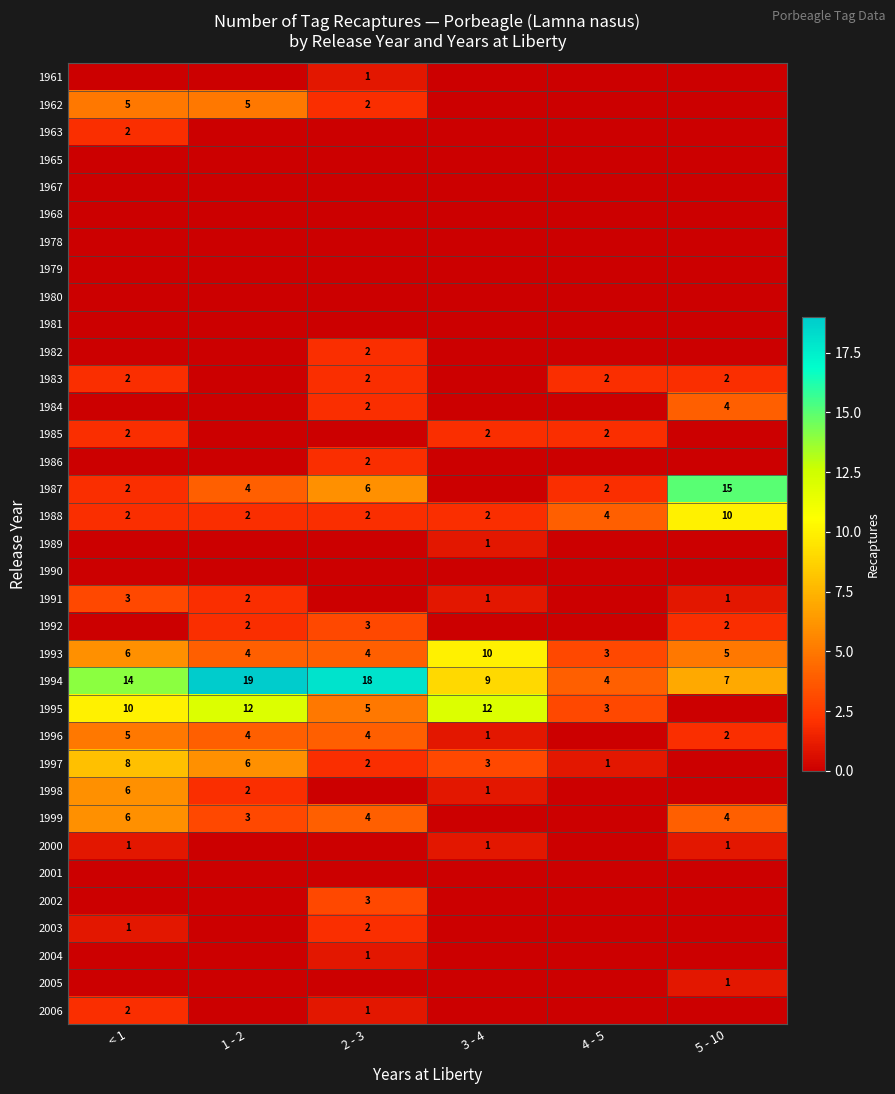

The 1993 series shows 10 at 3 - 4. True or false?

True